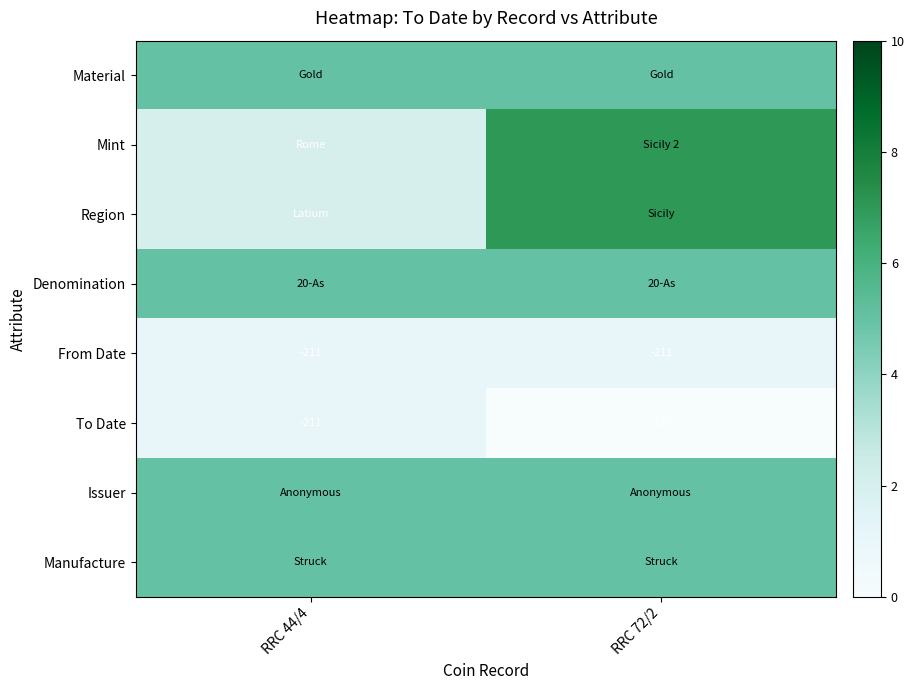

What is the spread (max minus min) of values at RRC 72/2?

7